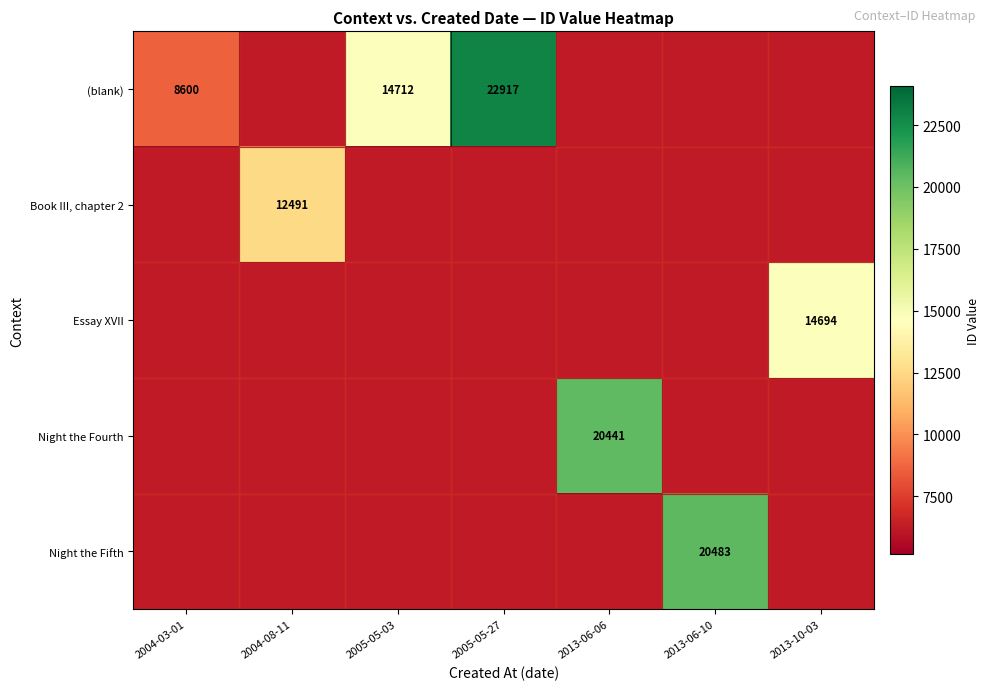

At how many categories does at least one series exceed 14884?

3